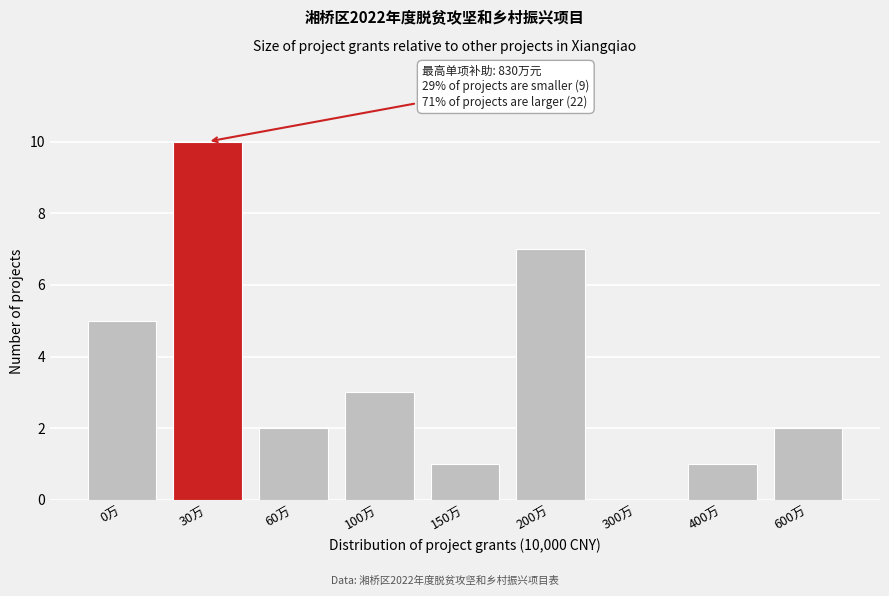

Reading right to left, transcribe all the data shown in this chart.

600万=2	400万=1	300万=0	200万=7	150万=1	100万=3	60万=2	30万=10	0万=5